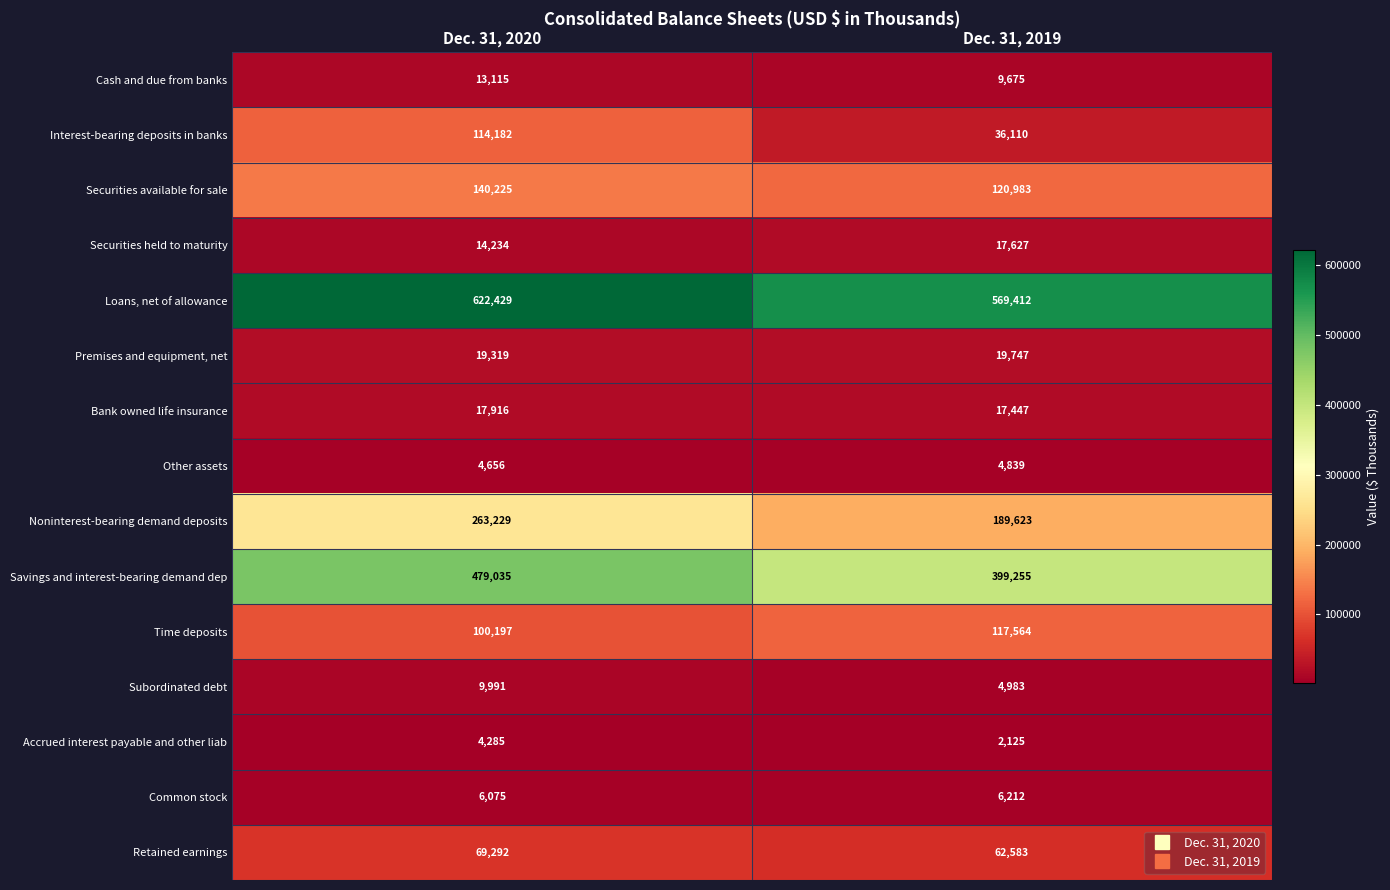

What is the difference between the highest and lowest values at Dec. 31, 2020?

618144